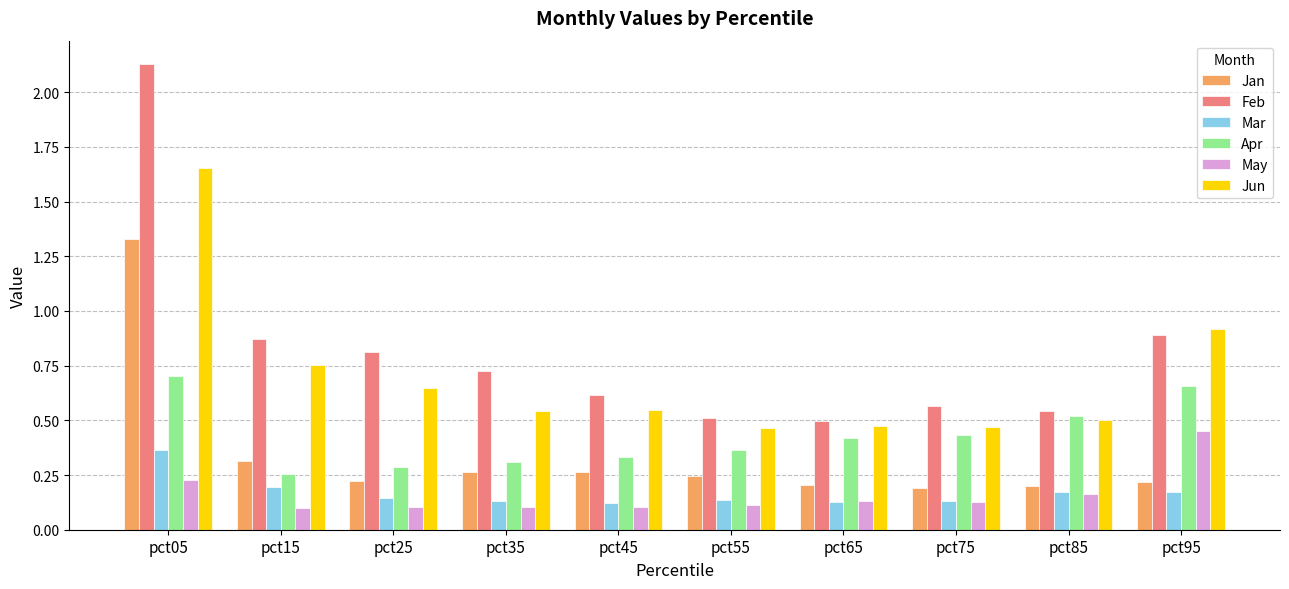

What is the sum of all Apr values?

4.3